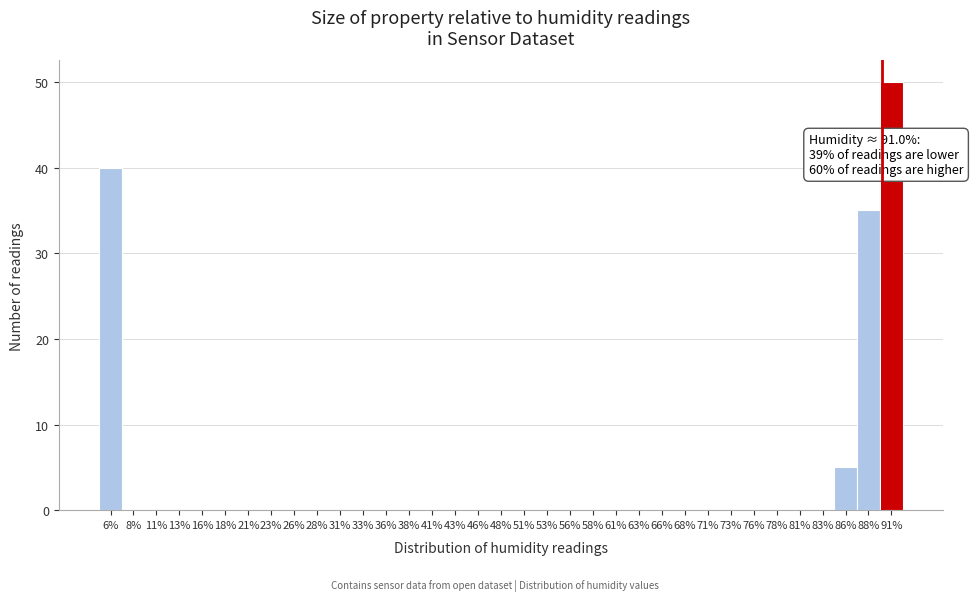

Which label corresponds to the largest value in the chart?

91%